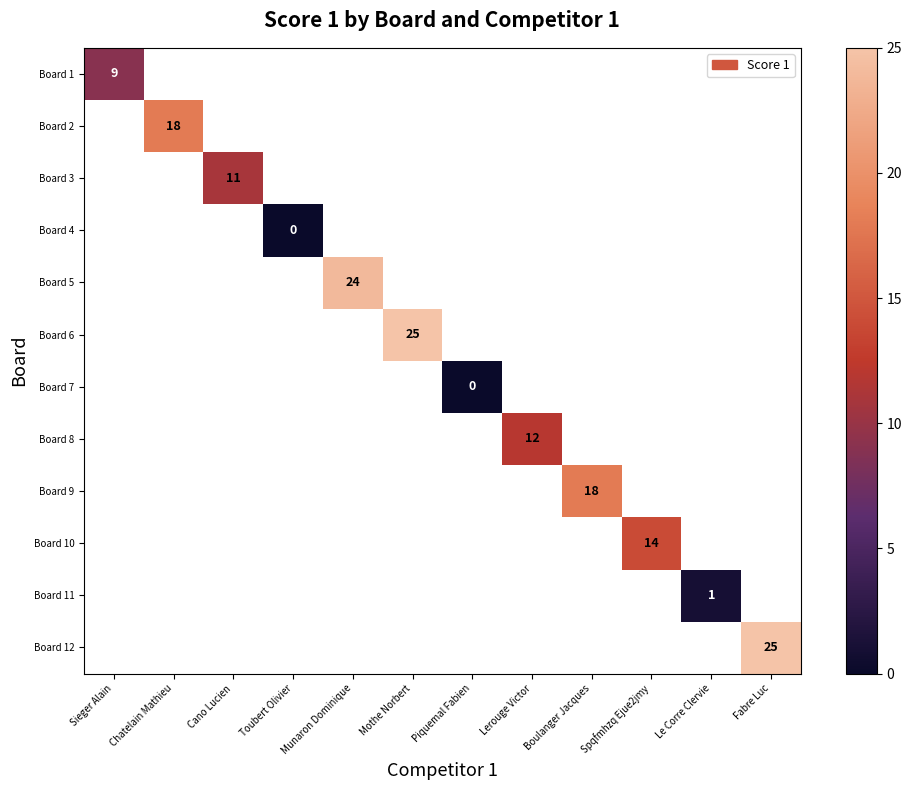

Which category has the highest value across all series?

Mothe Norbert